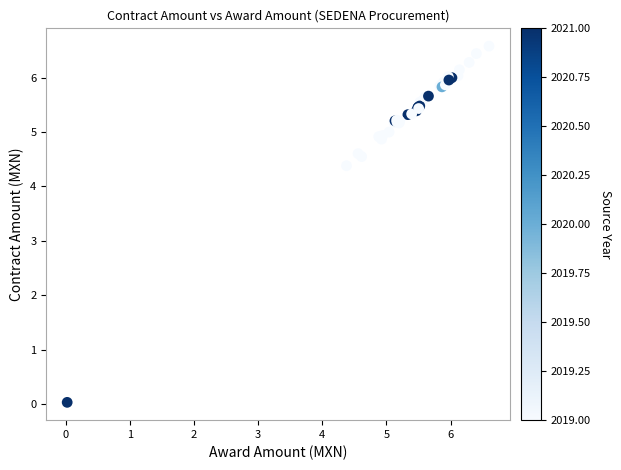

What Y value in the scatter plot is closest to 3?

4.4